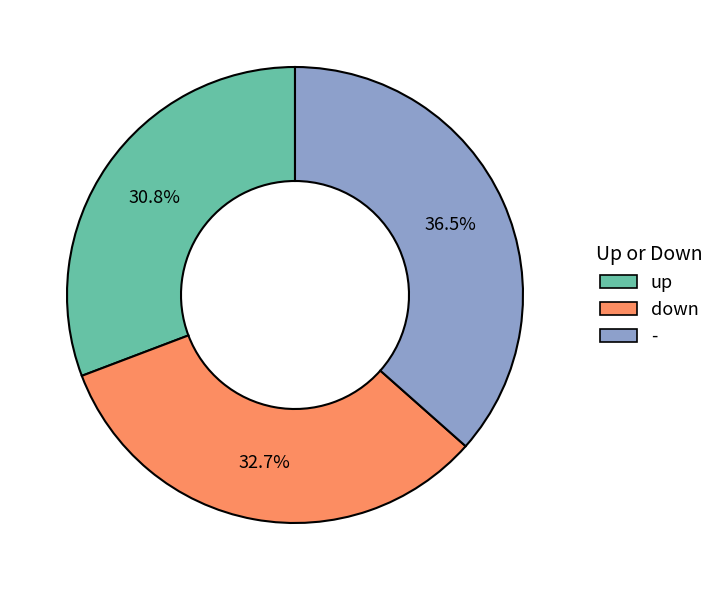

What portion of the pie excludes -?

63.5%